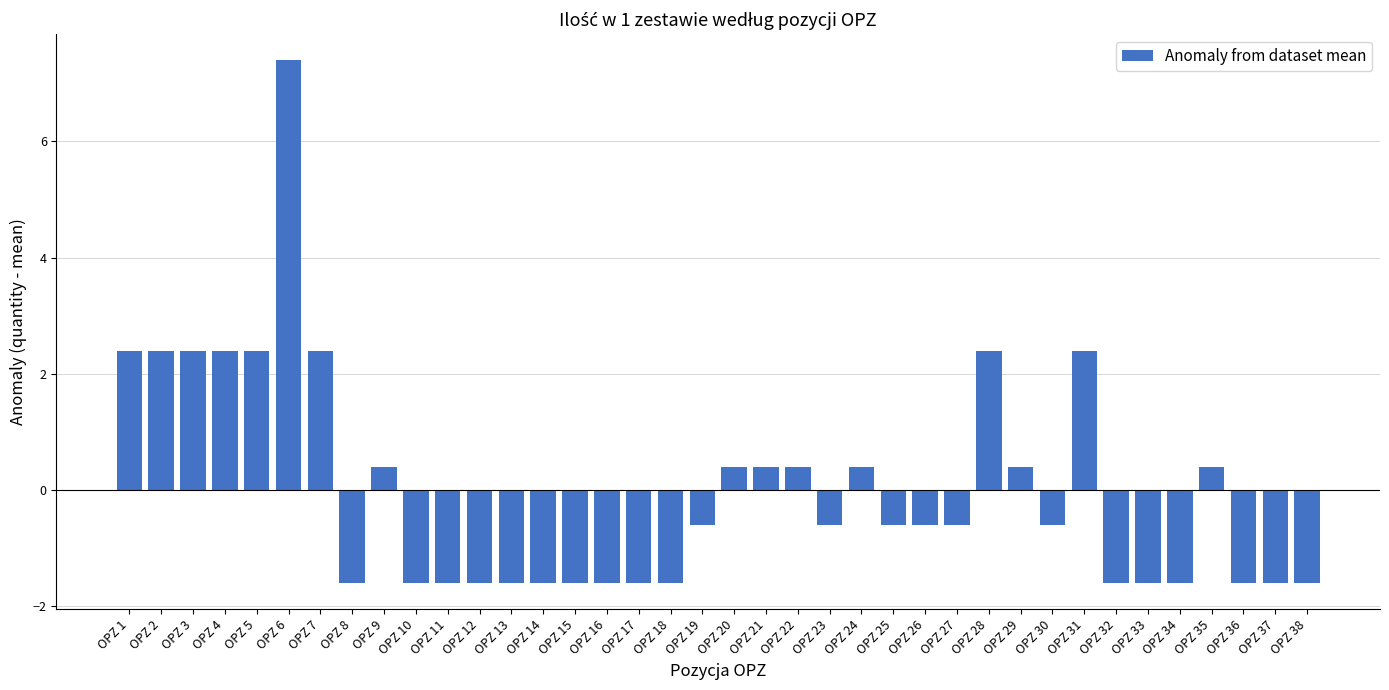

What is the sum of the values at OPZ 33 and OPZ 24?

-1.2